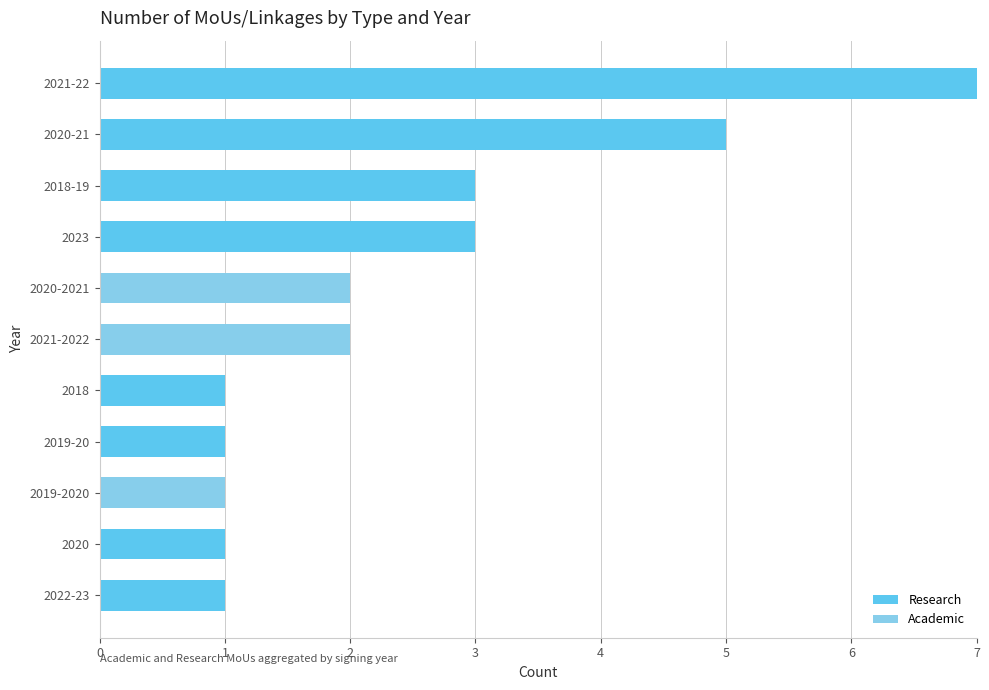

True or false: Research has a value of 3 at 2018-19.

True